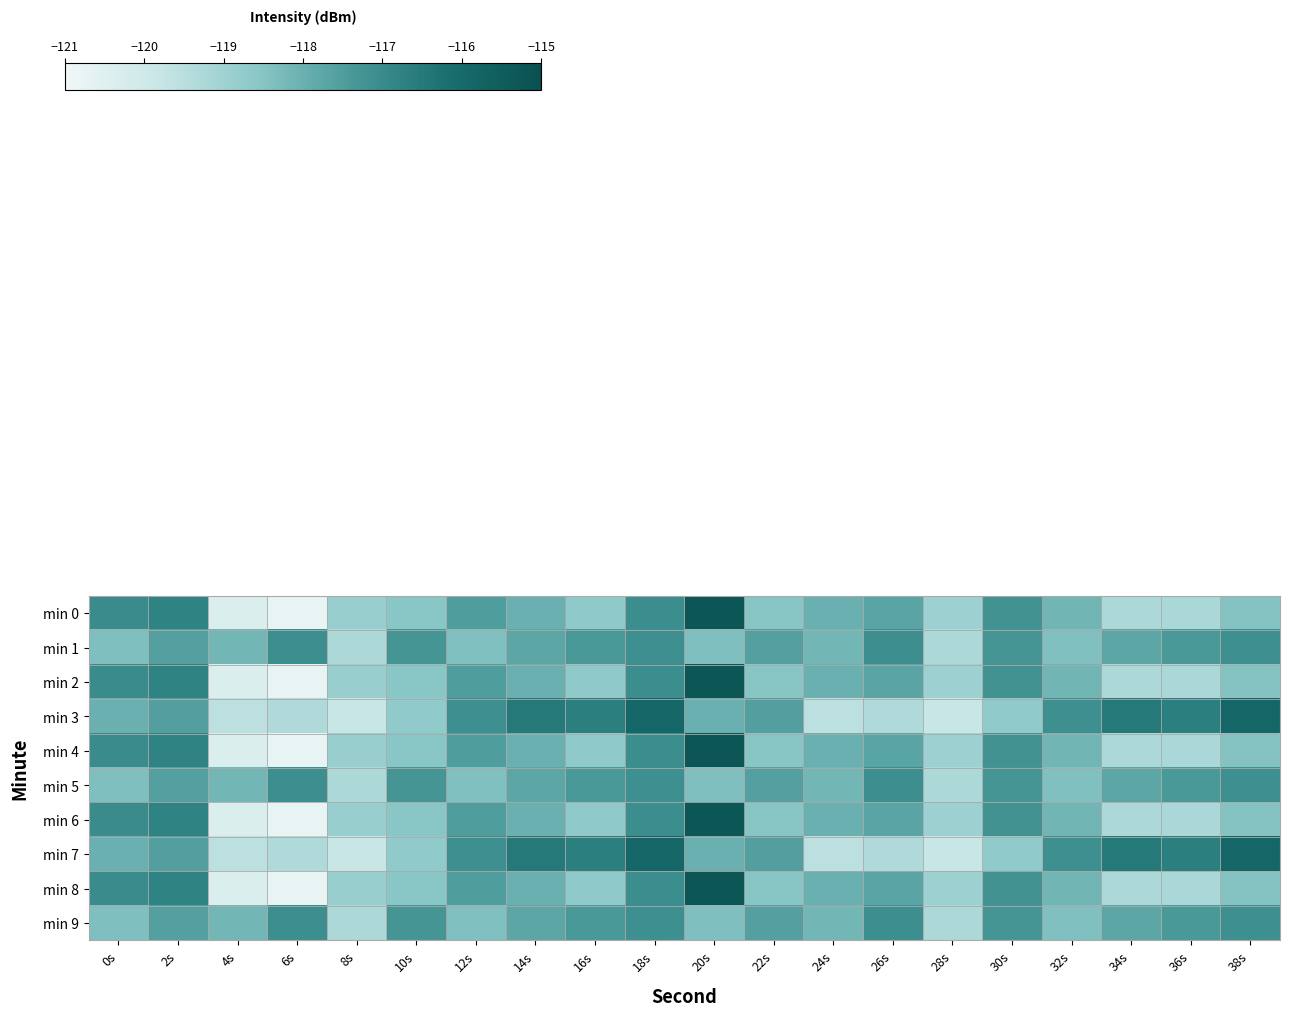

What is the total value across all series at 10s?

-1182.1